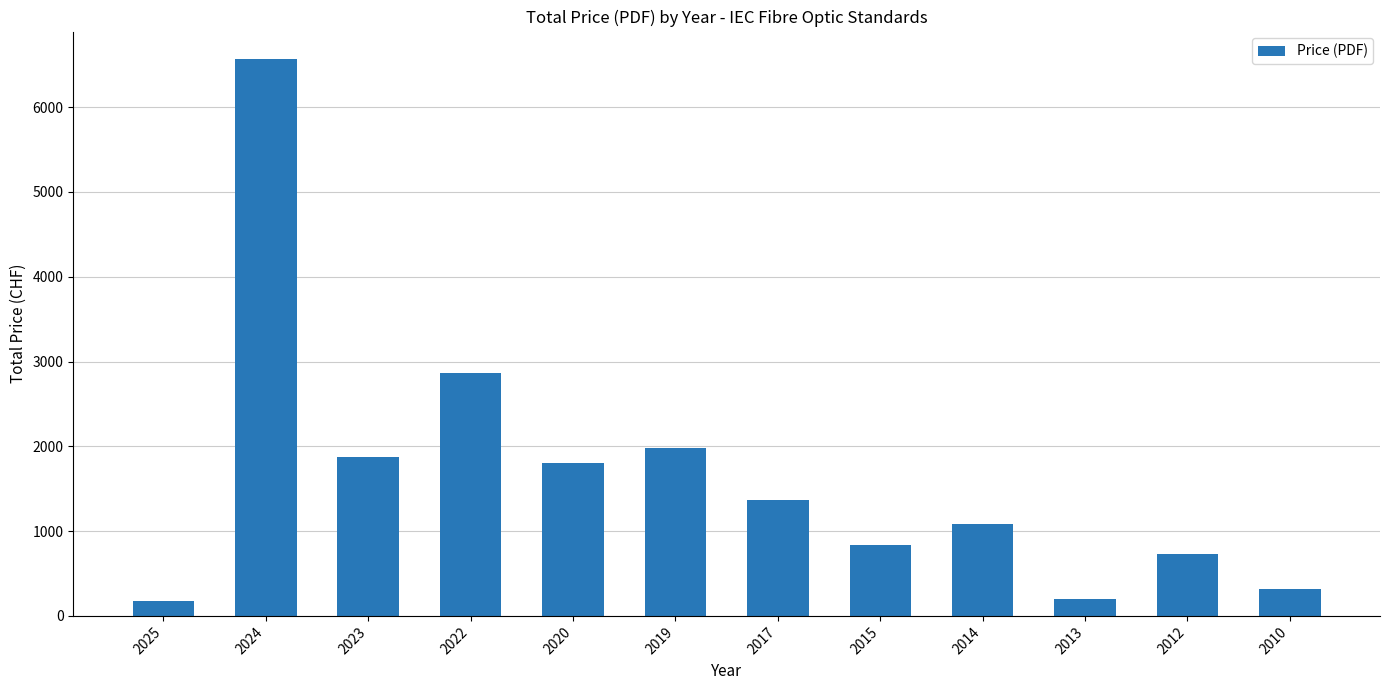

Where is the data nearest to the value 3369?

2022